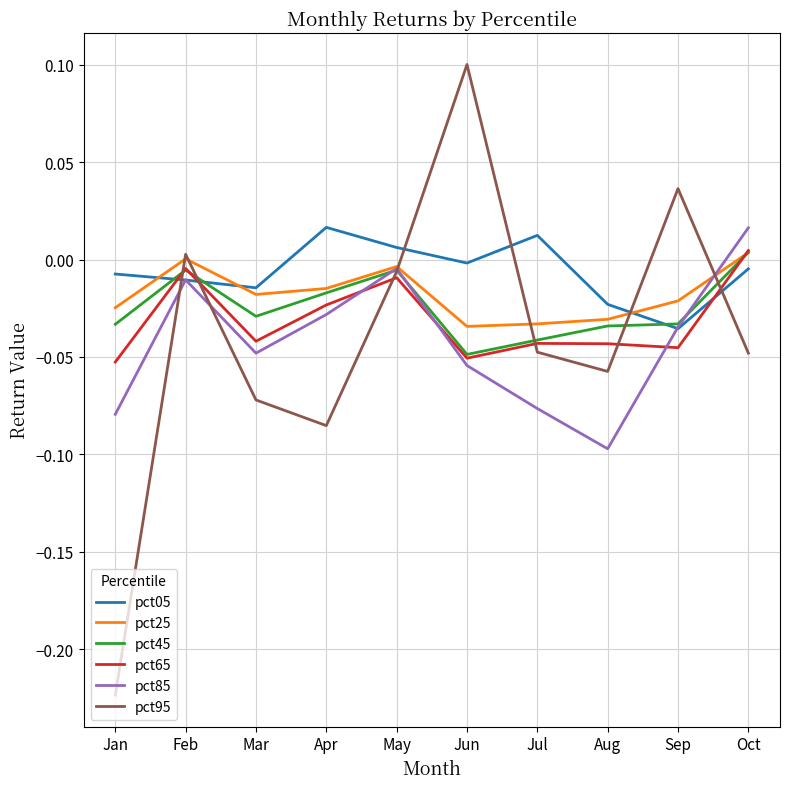

Is it true that pct65 equals -0.0 at Mar?

True